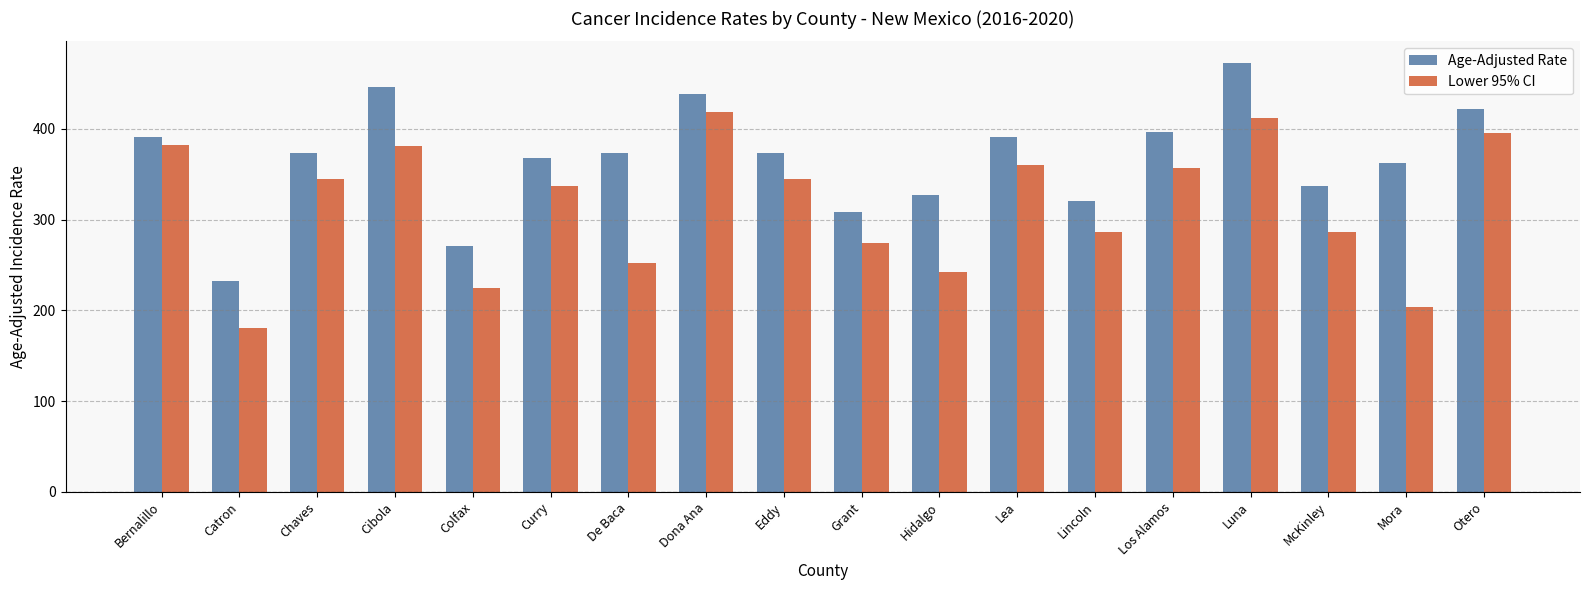

What value does the Lower 95% CI series have at Lincoln?

286.3